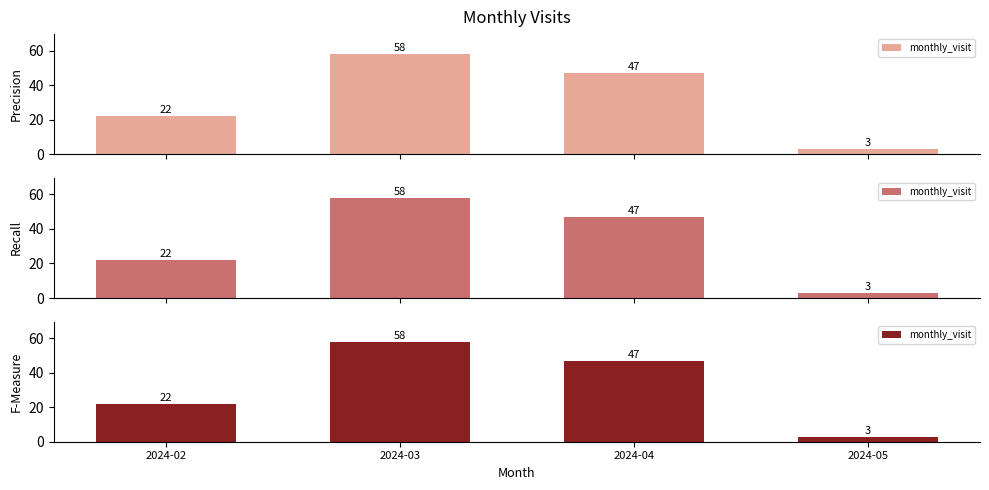

At which label is the value closest to 30?

2024-02